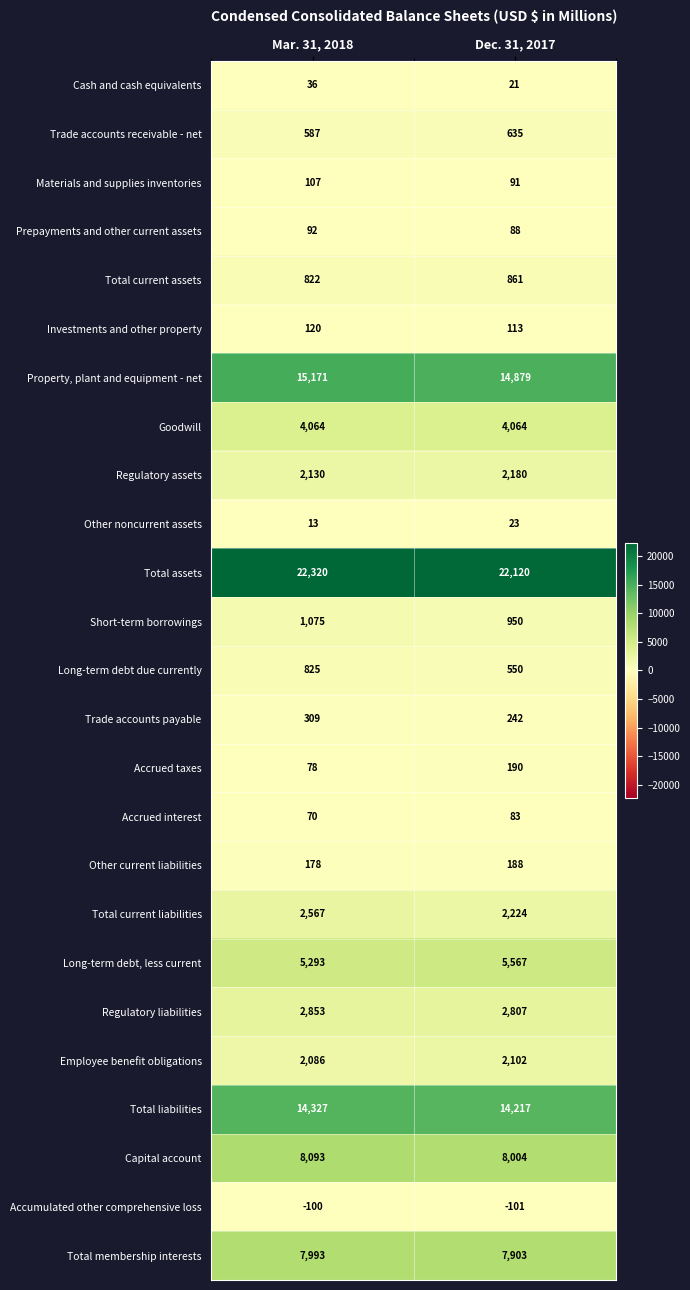

Count the number of data series in this chart.

25